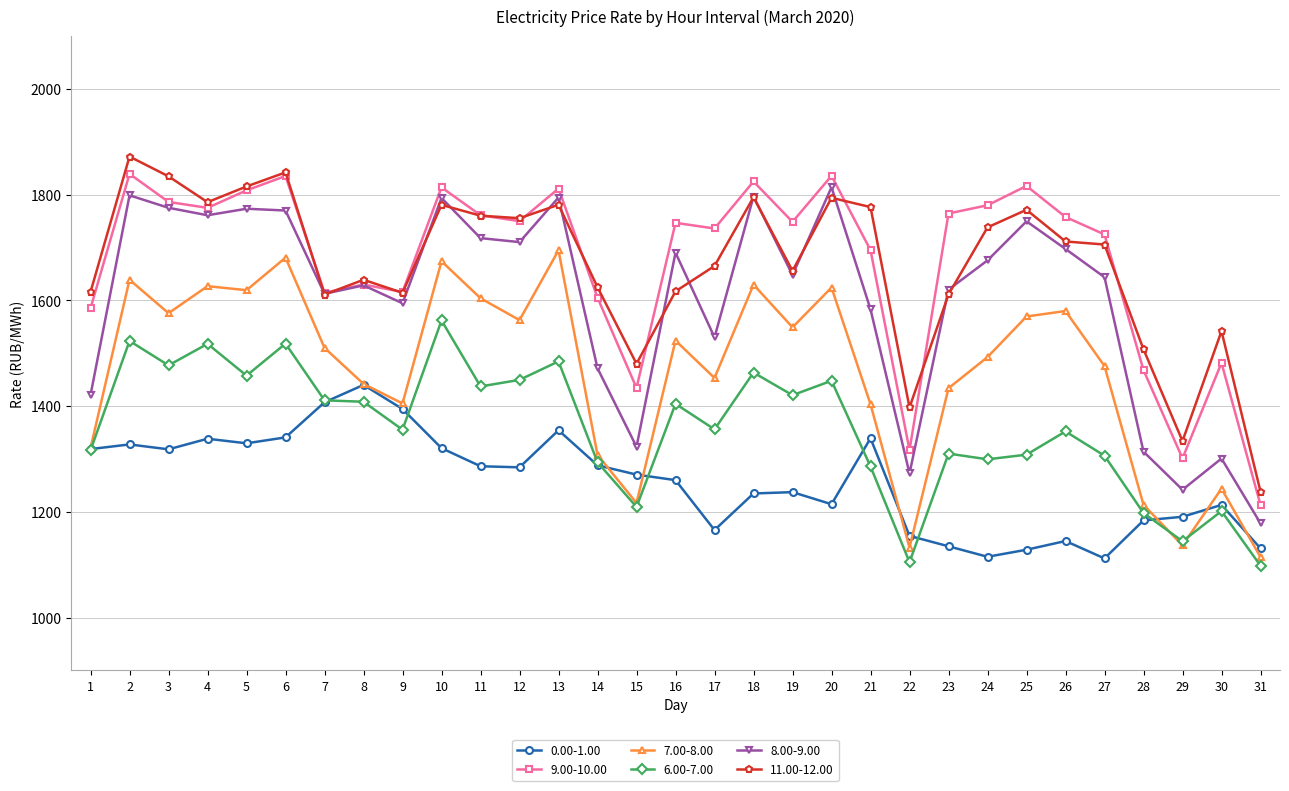

In 8.00-9.00, how many points are lower than both neighbors (excluding endpoints)?

9